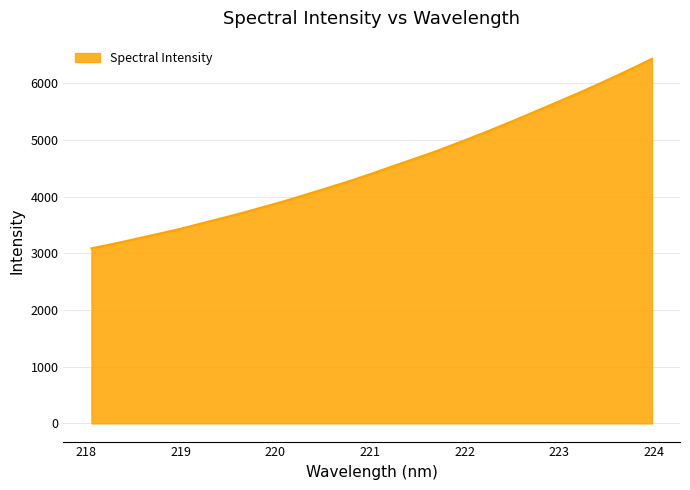

What is the minimum value shown in the chart?

3086.5